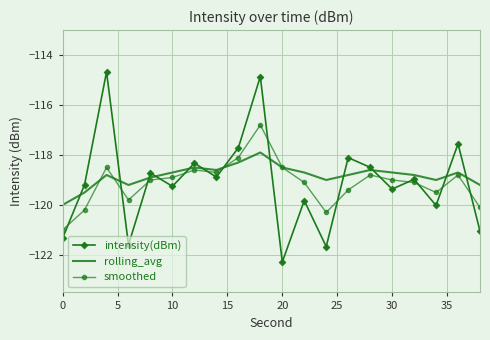

What is the minimum value for intensity(dBm)?

-122.3